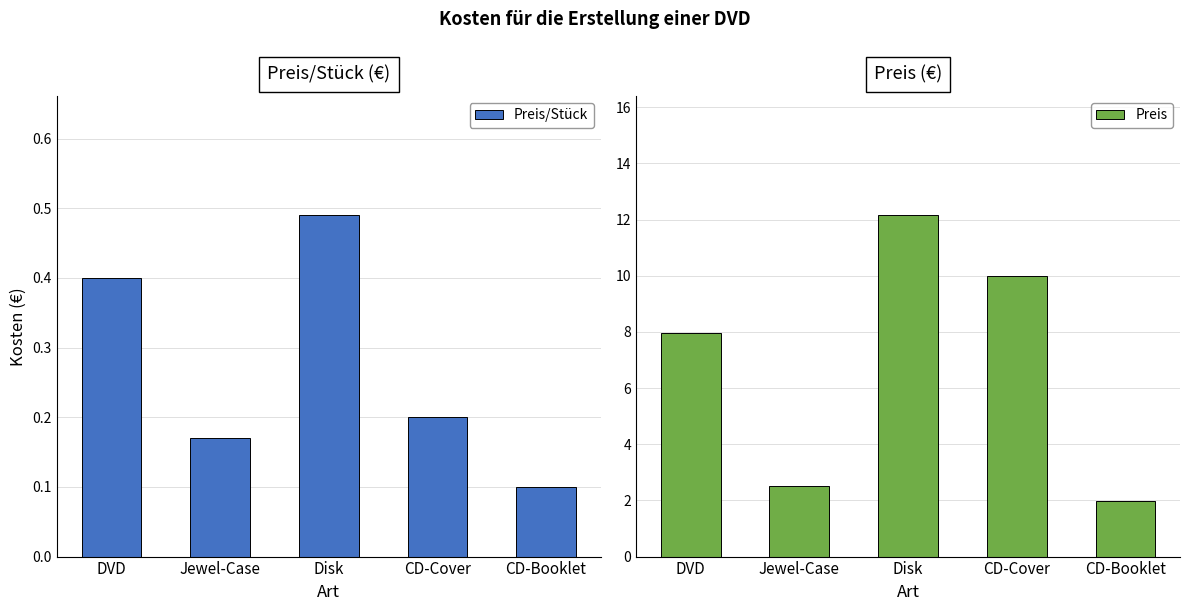

What is the total value across all series at DVD?

8.3